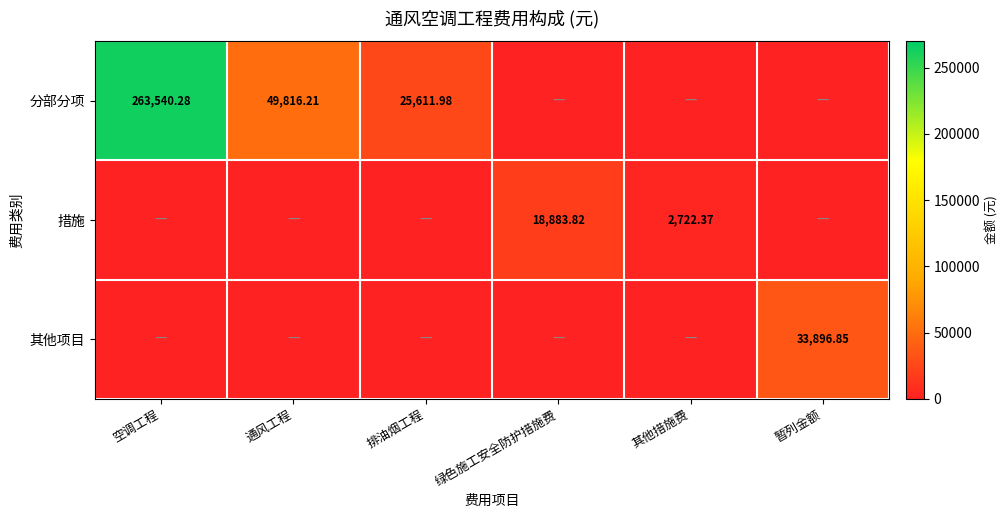

What is the total value across all series at 通风工程?

49816.2